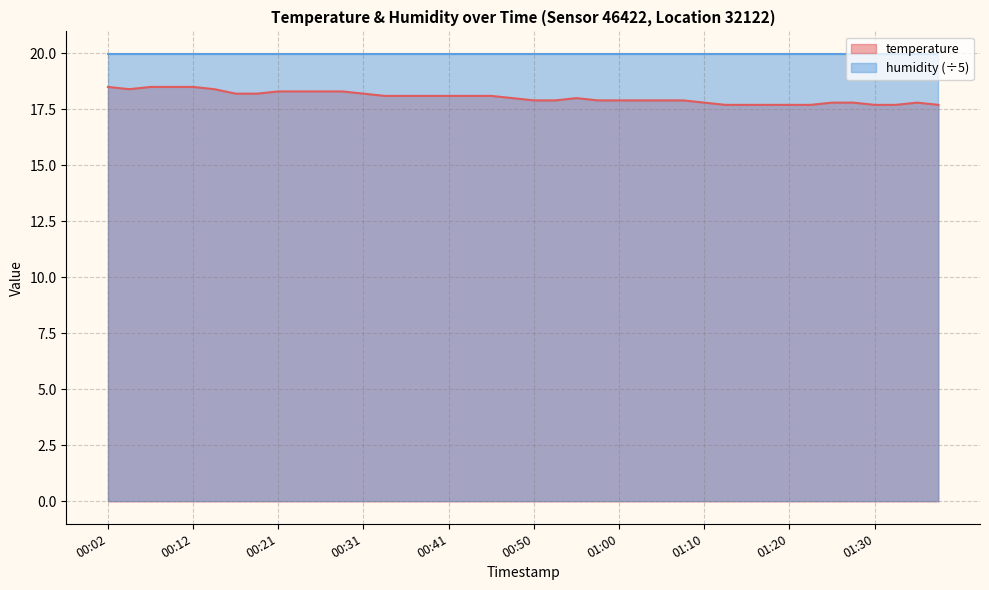

What is the minimum value shown in the chart?

17.7